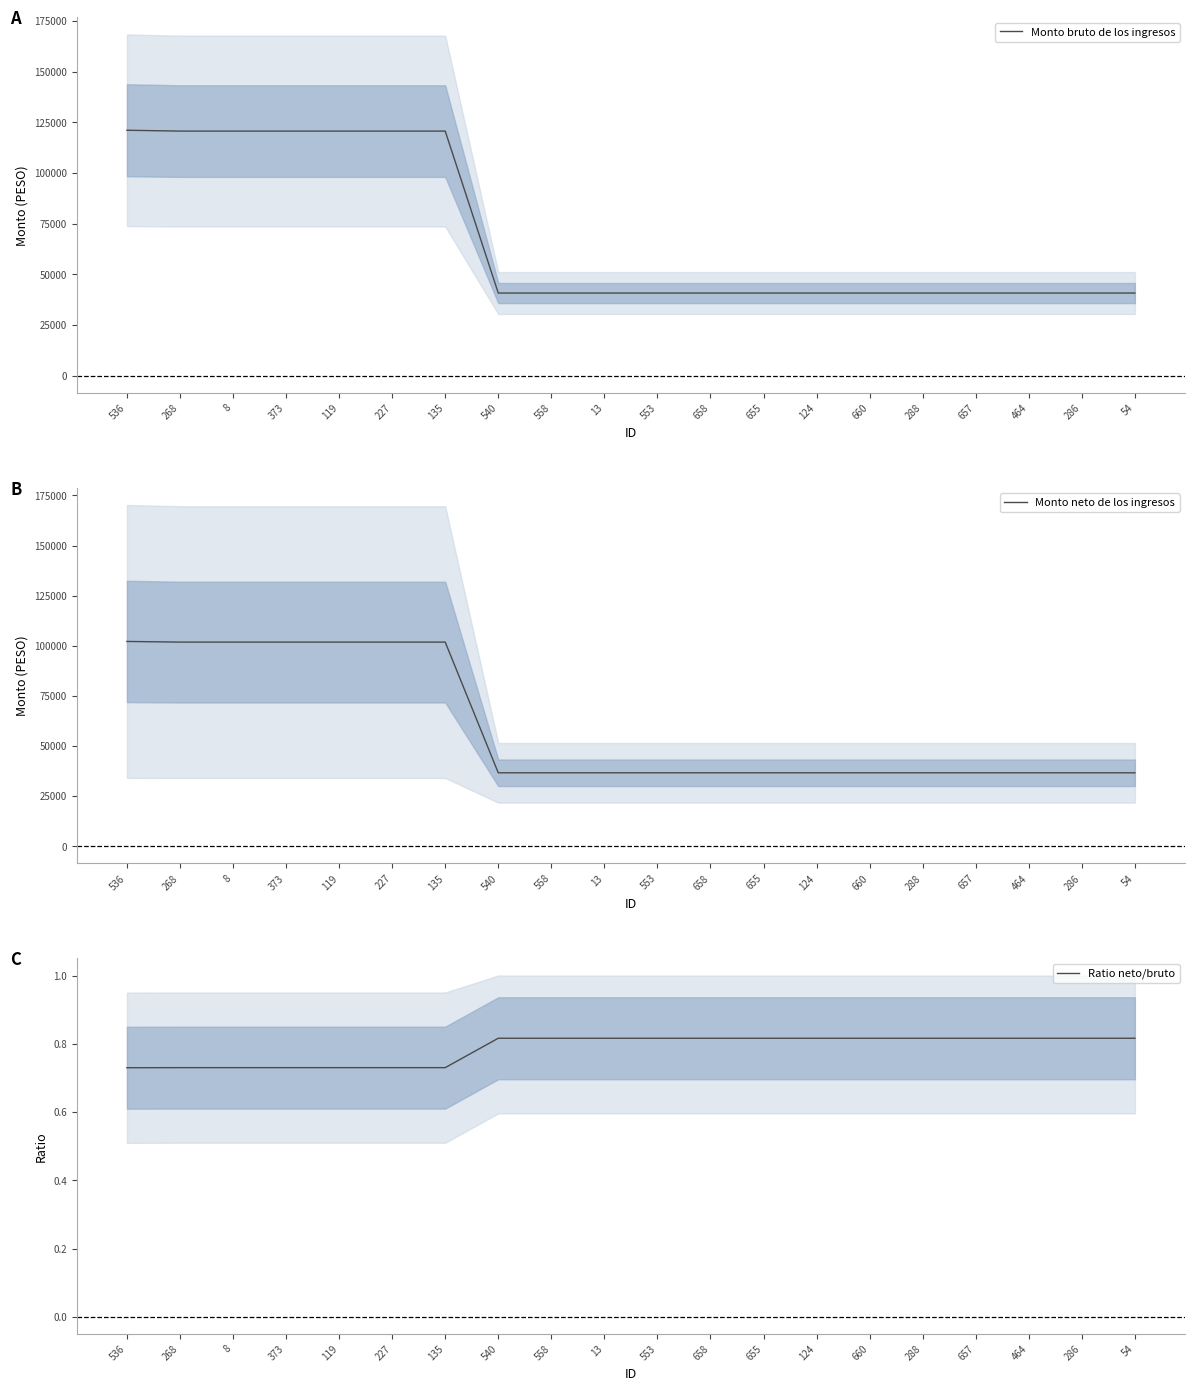

The Monto bruto de los ingresos series shows 40814.7 at 54. True or false?

True